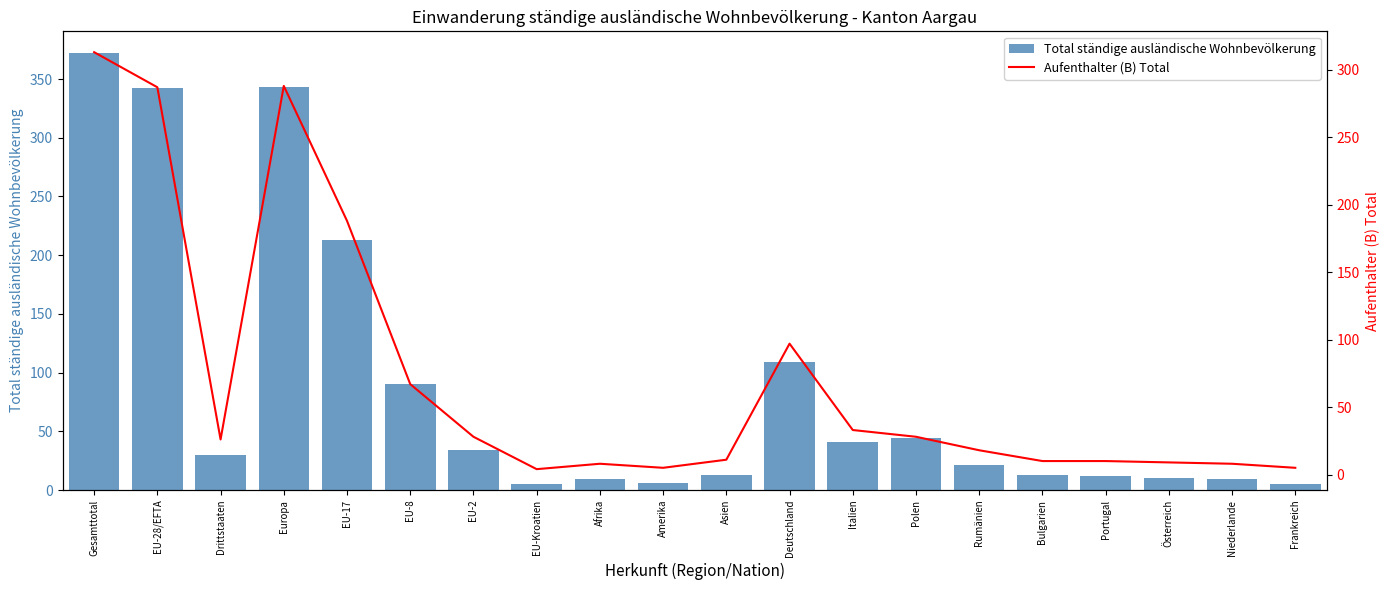

What is the lowest value of the Total ständige ausländische Wohnbevölkerung series?

5